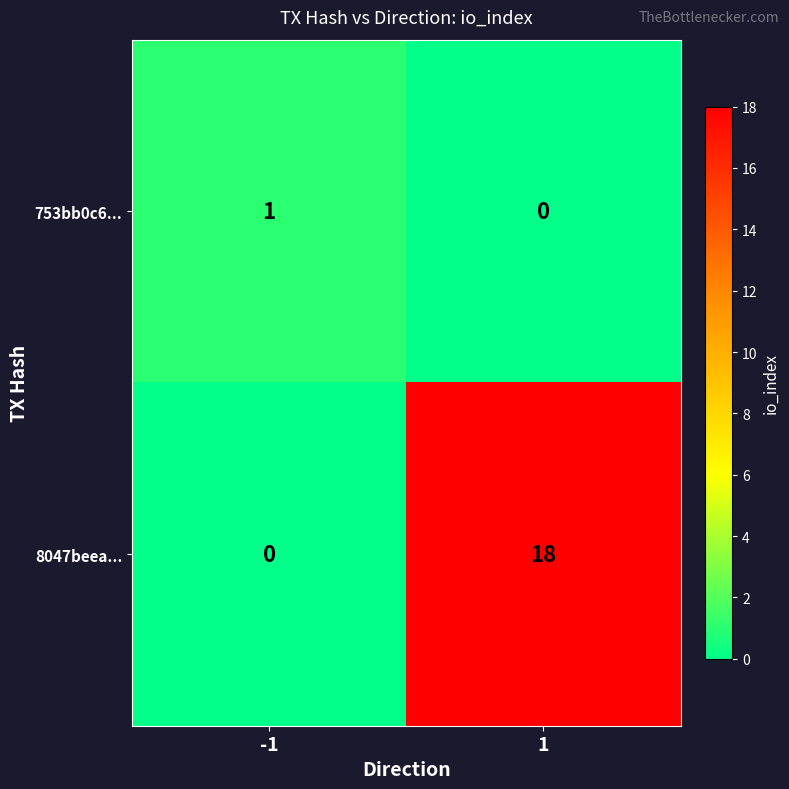

How many data points in 8047beea... are less than 18?

1